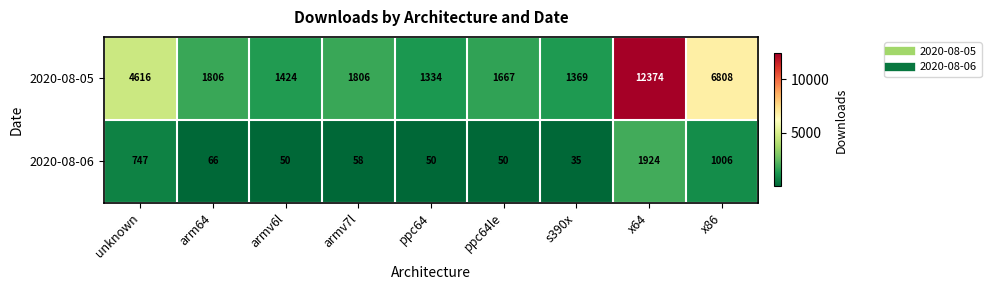

At which category does the chart reach its minimum across all series?

s390x